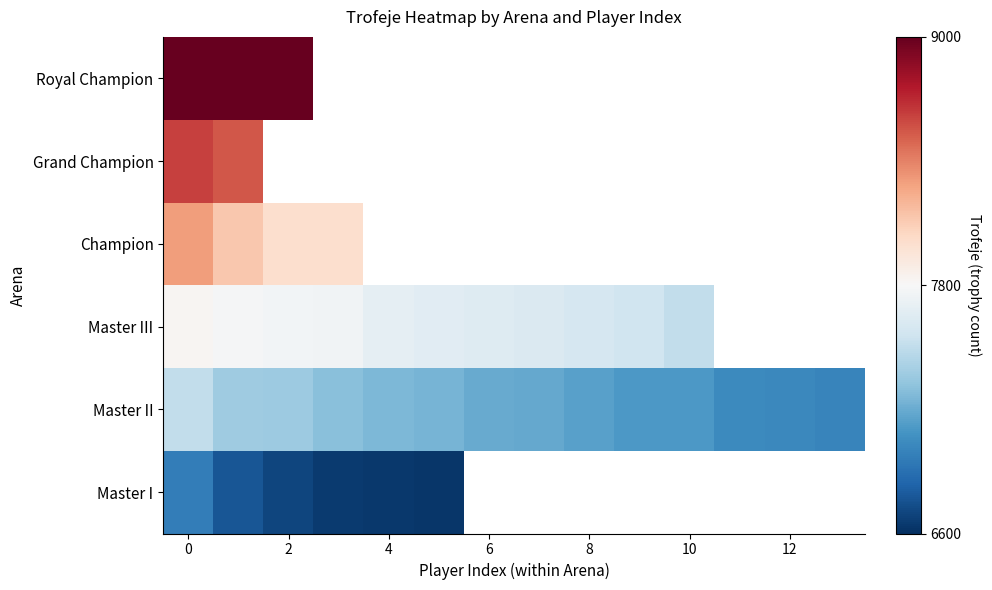

What is the highest value of the Champion series?

8297.0